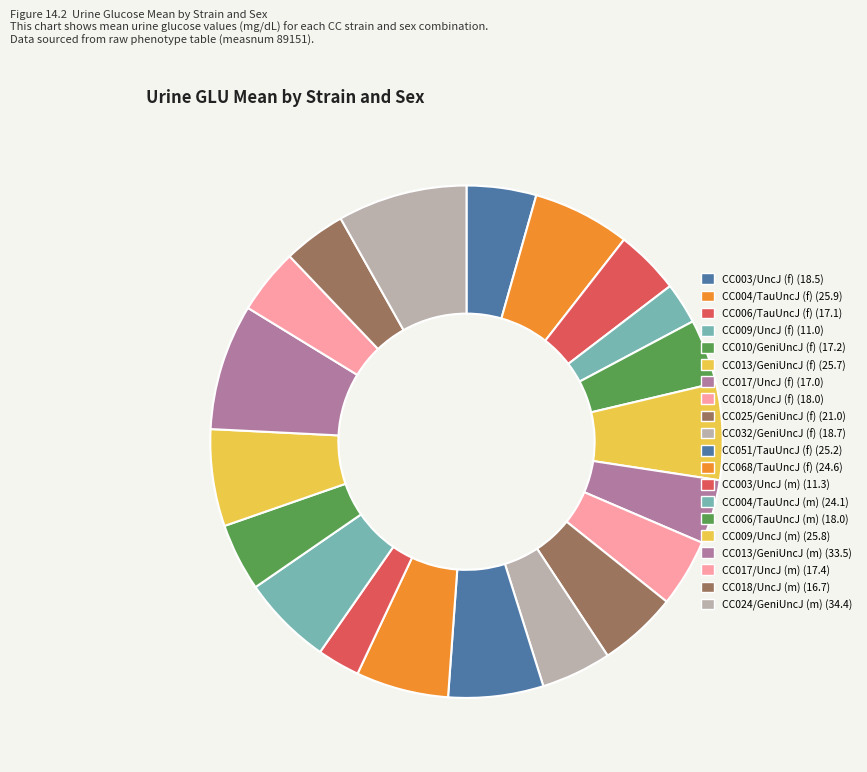

Does any single category account for the majority?

No